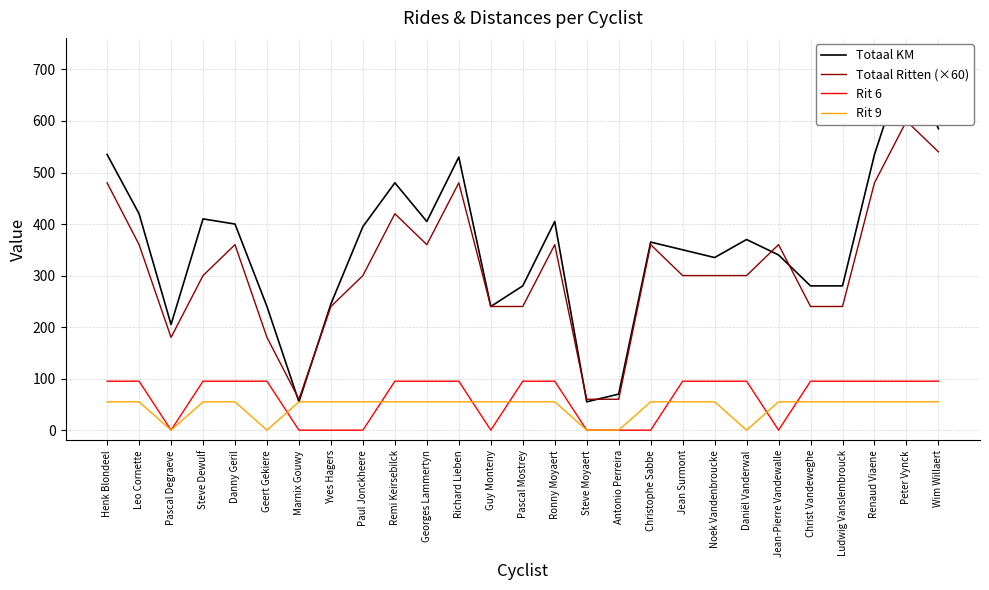

List the labels in order of Rit 6 value, smallest first.

Pascal Degraeve, Marnix Gouwy, Yves Hagers, Paul Jonckheere, Guy Monteny, Steve Moyaert, Antonio Perreira, Christophe Sabbe, Jean-Pierre Vandewalle, Henk Blondeel, Leo Cornette, Steve Dewulf, Danny Geril, Geert Gekiere, Remi Keirsebilck, Georges Lammertyn, Richard Lieben, Pascal Mostrey, Ronny Moyaert, Jean Surmont, Noek Vandenbroucke, Daniël Vanderwal, Christ Vandeweghe, Ludwig Vanslembrouck, Renaud Viaene, Peter Vynck, Wim Willaert